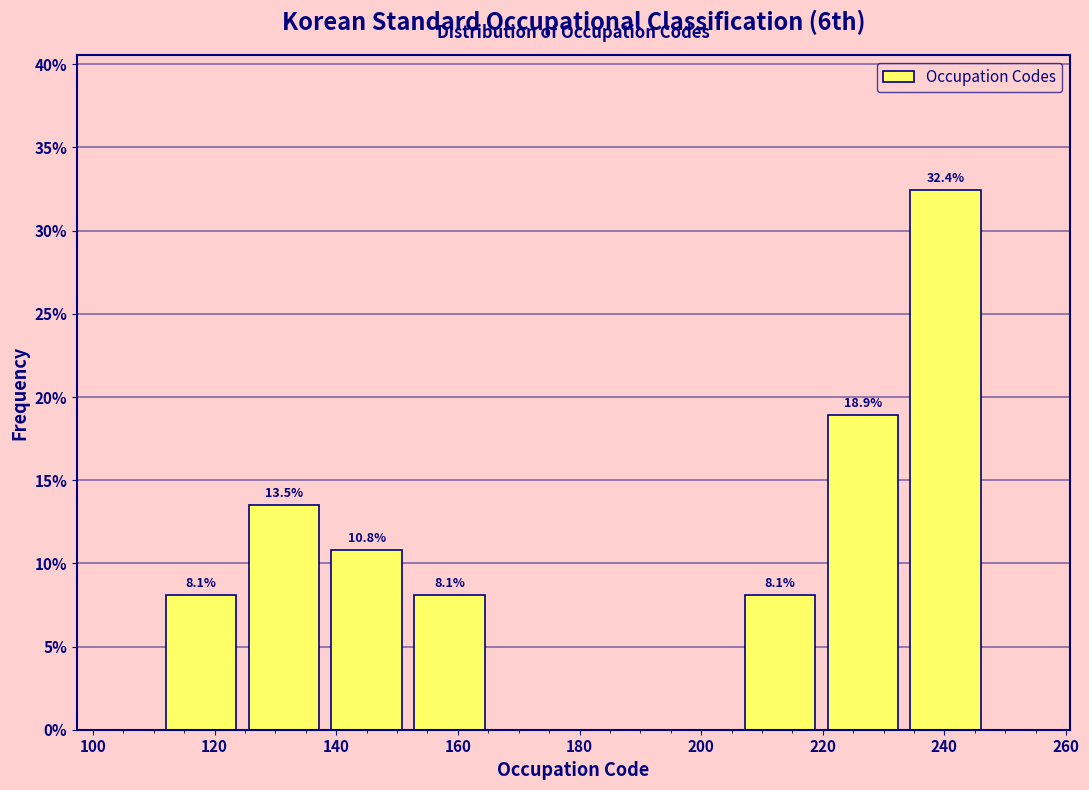

Over which range of the x-axis is the bar tallest?

233.4 to 247.0